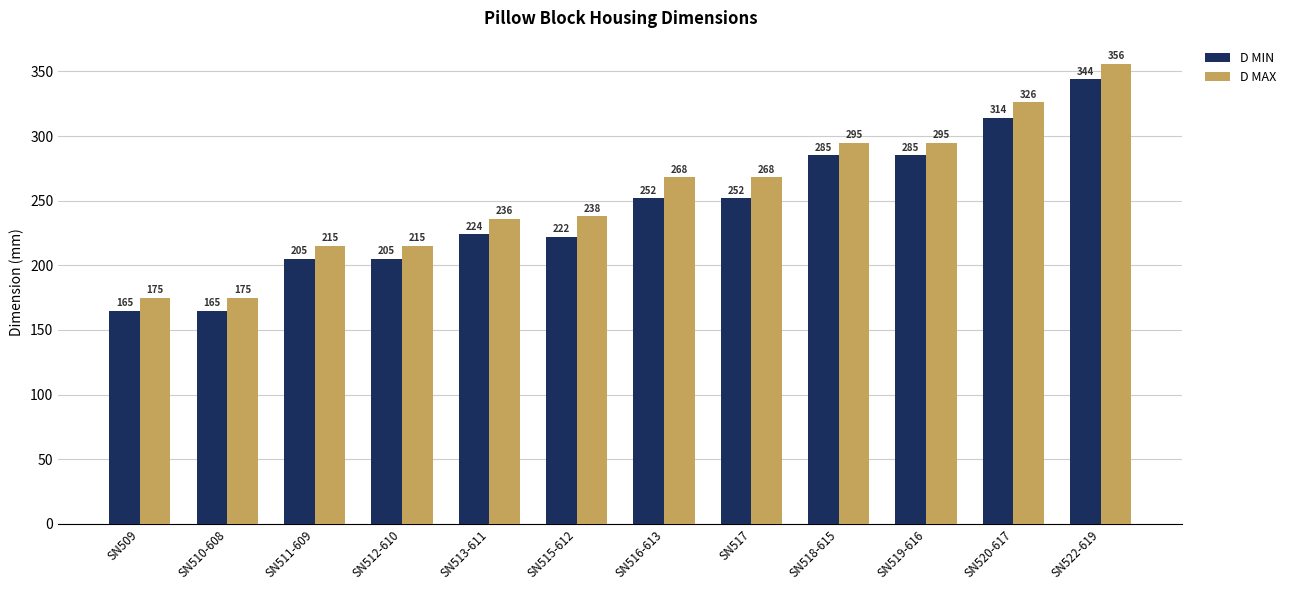

List the series in order of their overall mean, highest first.

D MAX, D MIN